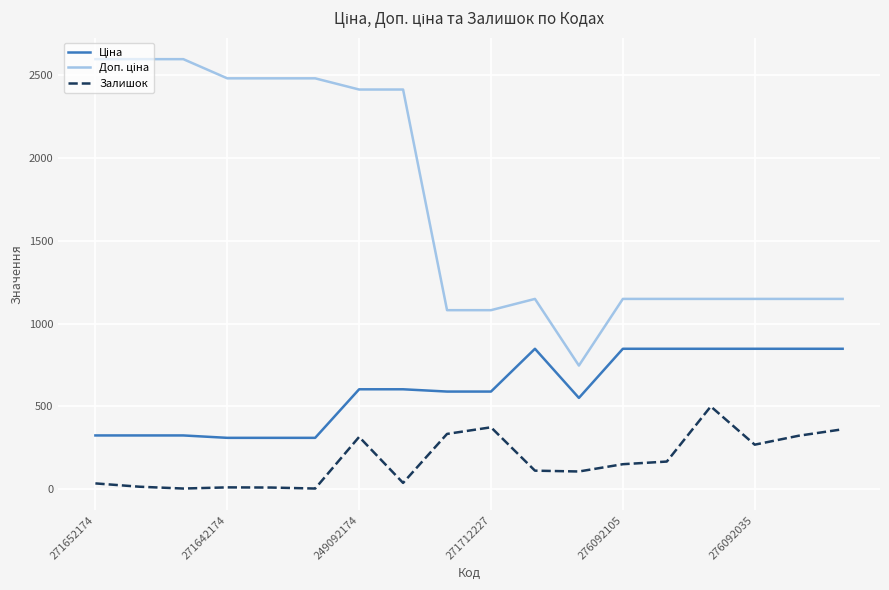

What is the label of the 4th point from the right?

14